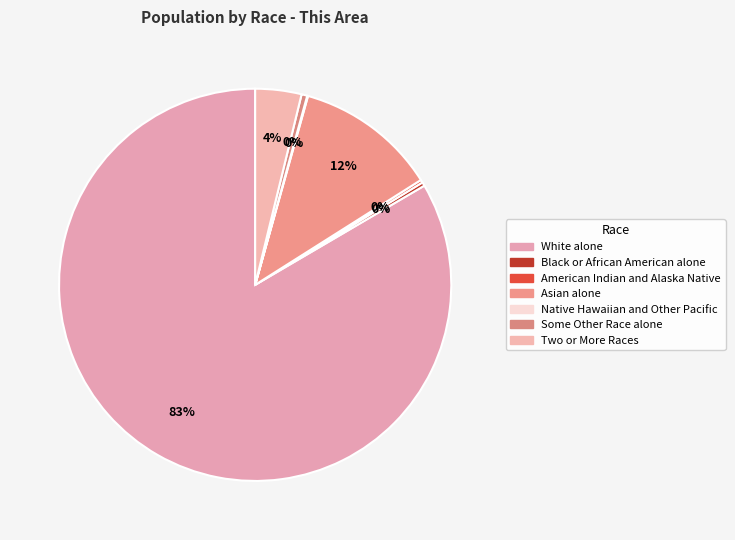

What is the total percentage of Asian alone and American Indian and Alaska Native?

11.9%